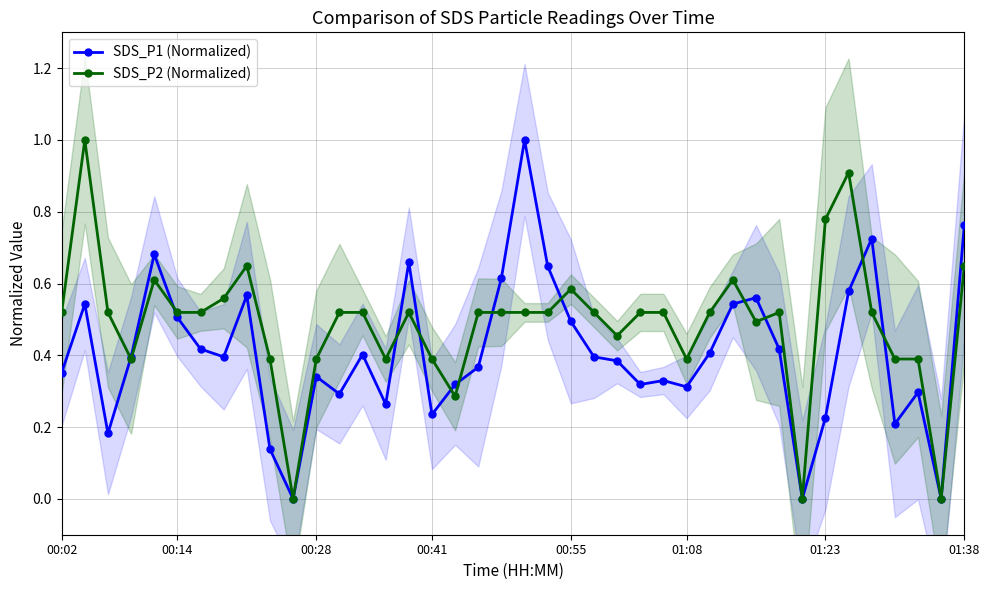

What are all the series names shown in the legend?

SDS_P1 (Normalized), SDS_P2 (Normalized)